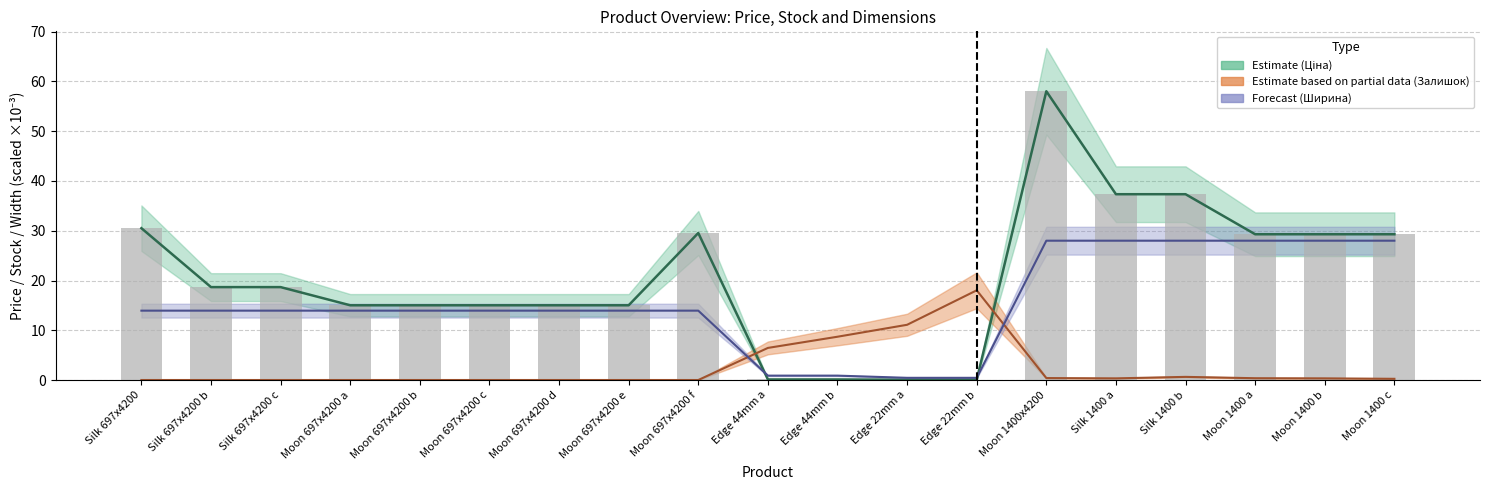

Which series has the largest total across all categories?

Ціна